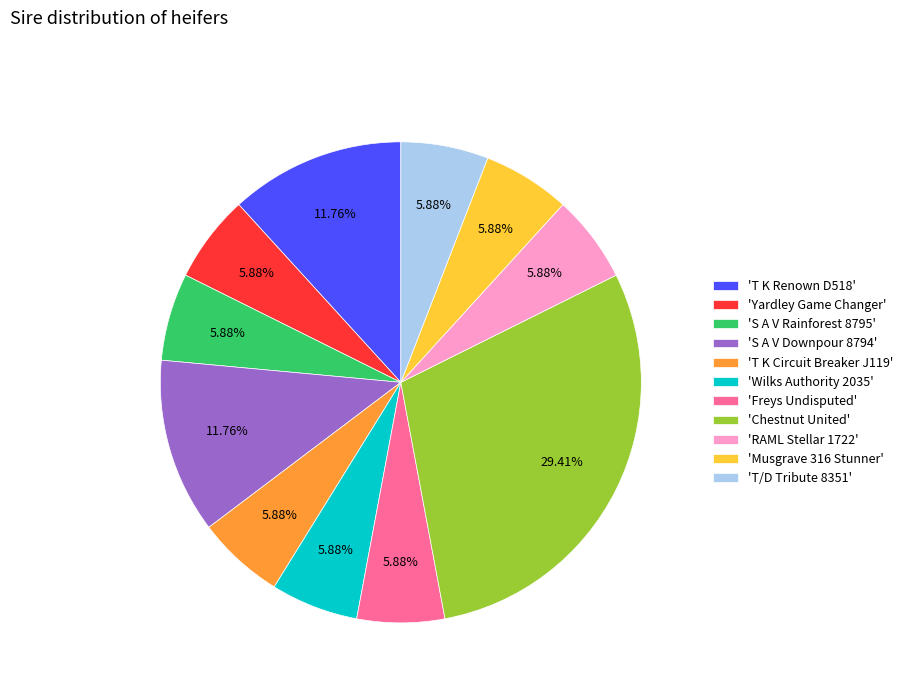

Which slice is the largest?

'Chestnut United'